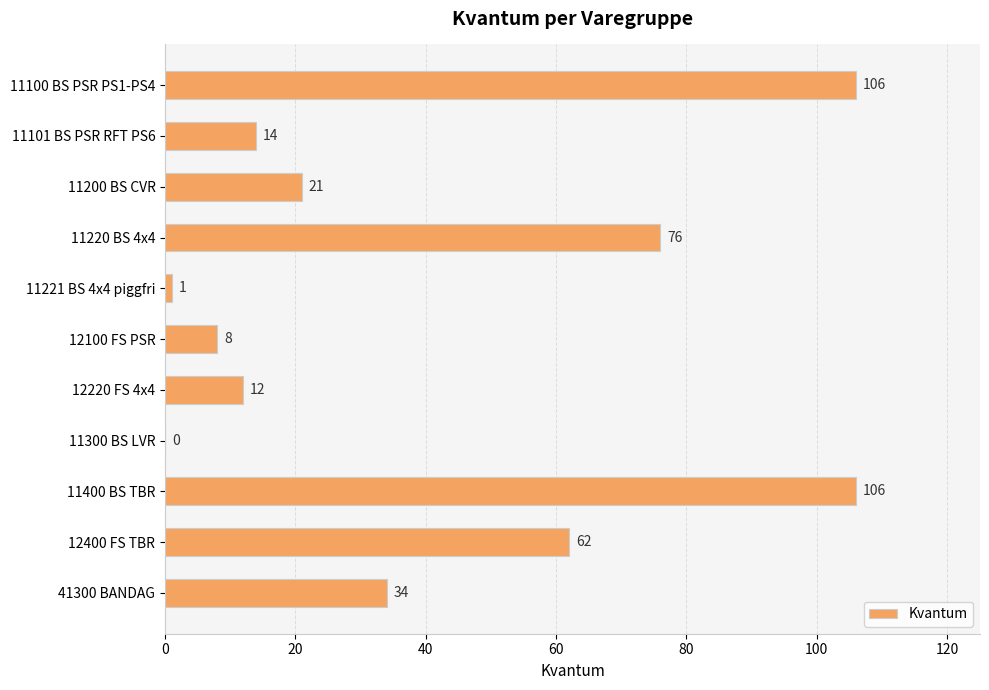

Approximately how many times larger is the value at 11100 BS PSR PS1-PS4 compared to 12400 FS TBR?

1.7